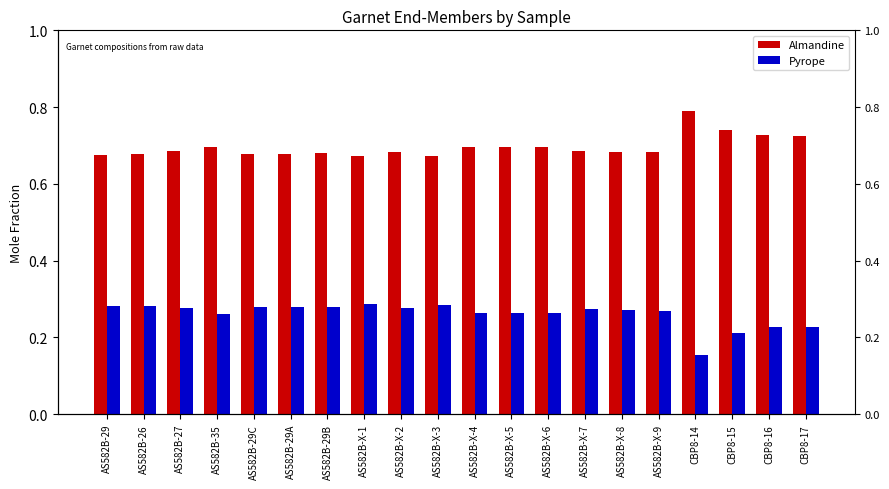

What is the label of the 9th bar from the left?

AS582B-X-2